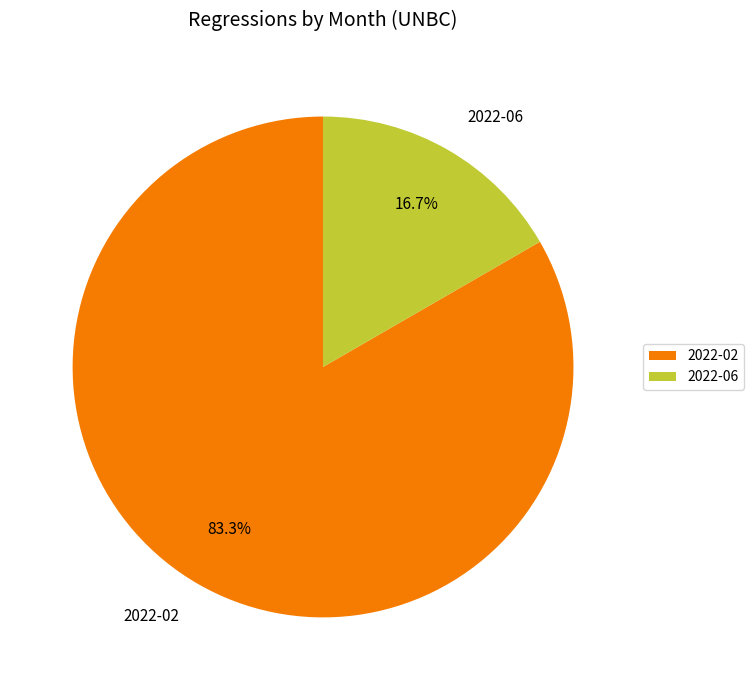

To the nearest percent, what is the difference between the 2022-06 and 2022-02 slice percentages?

67%